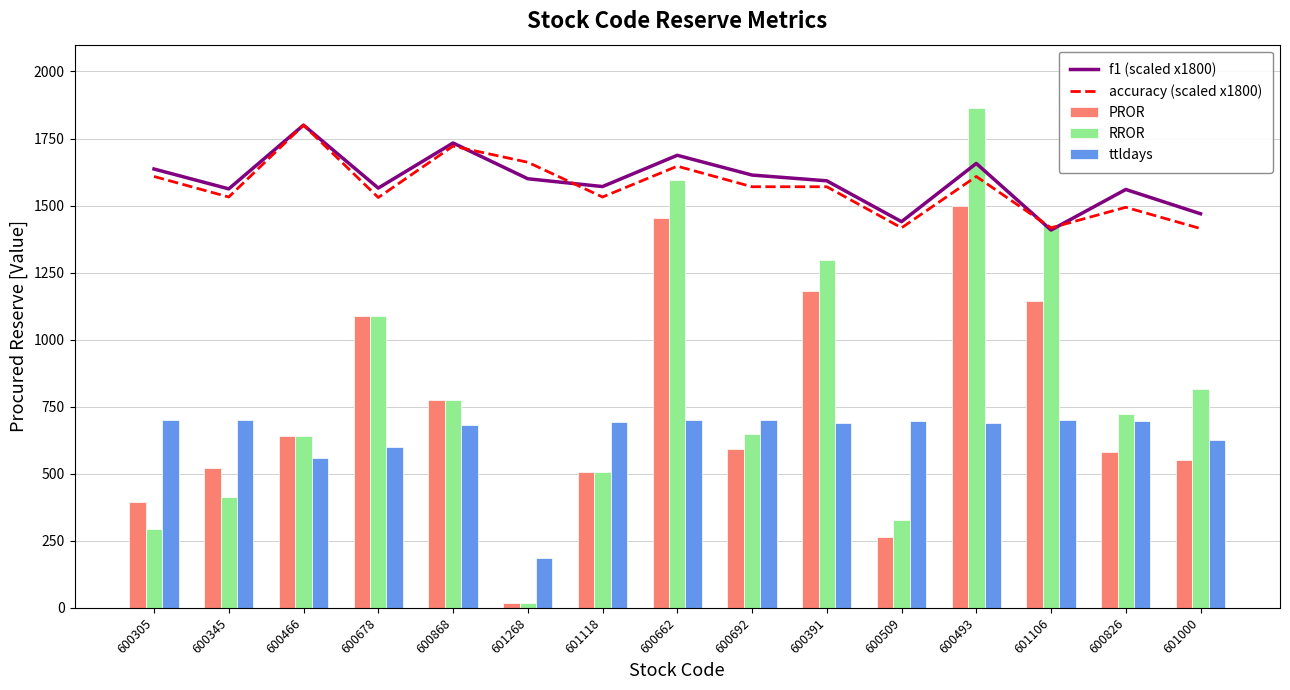

True or false: PROR has a value of 522.1 at 600345.

True